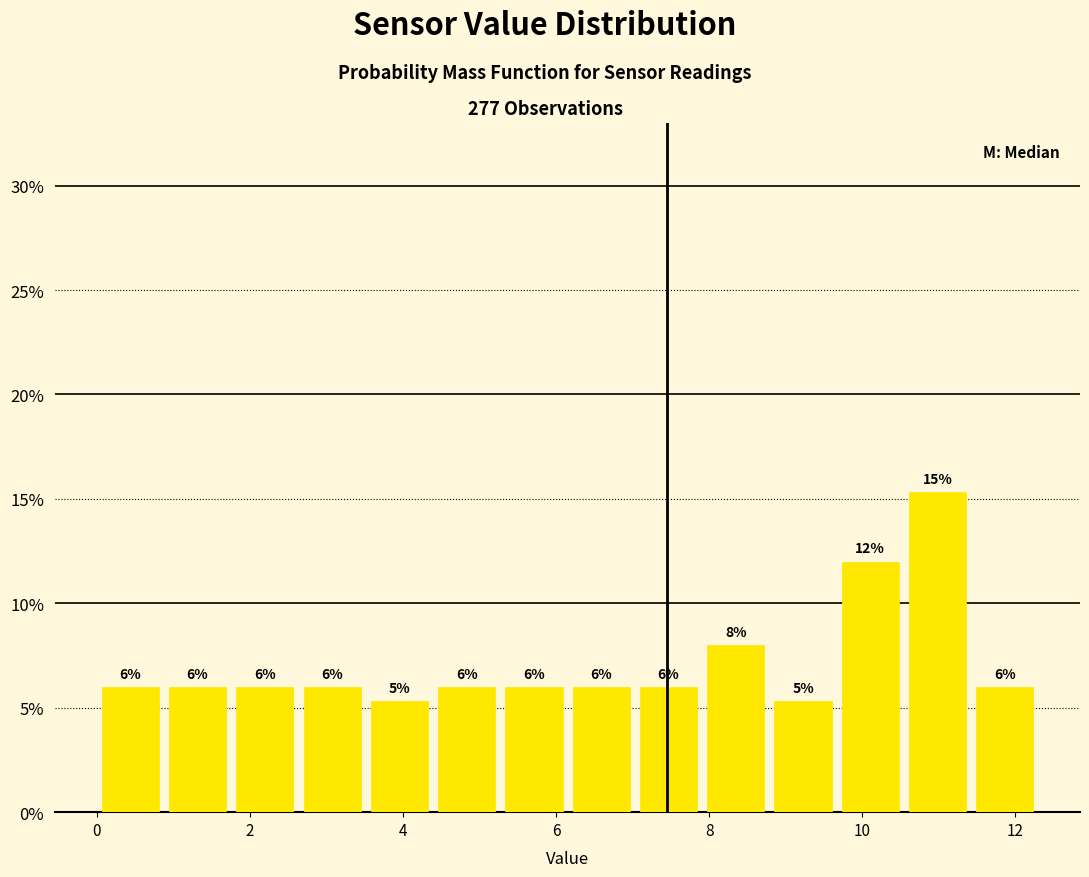

Which range on the x-axis has the tallest bar?

10.6 to 11.4